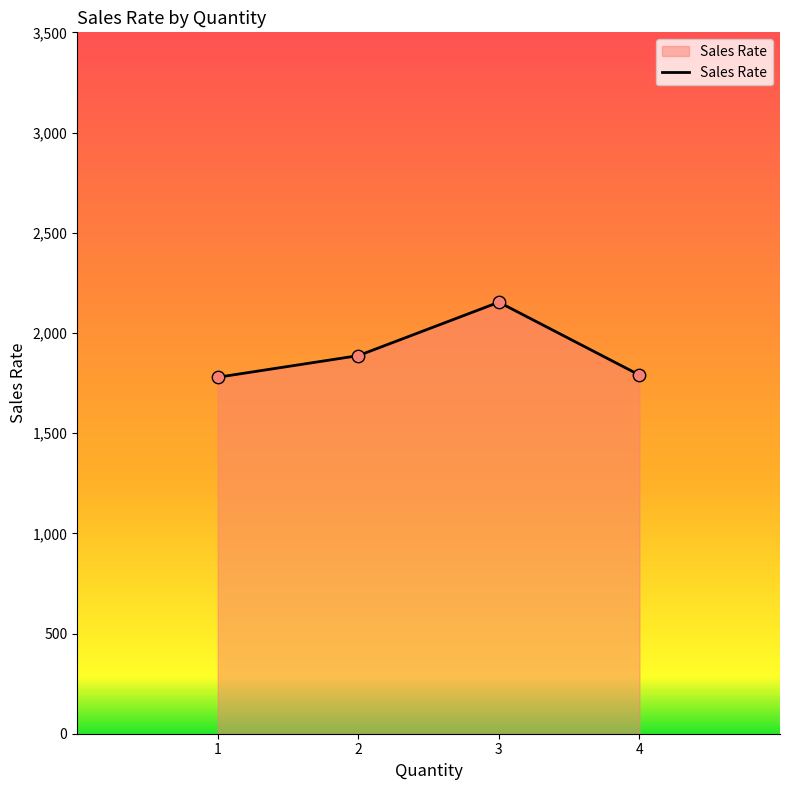

Which has a higher value, 3 or 2?

3